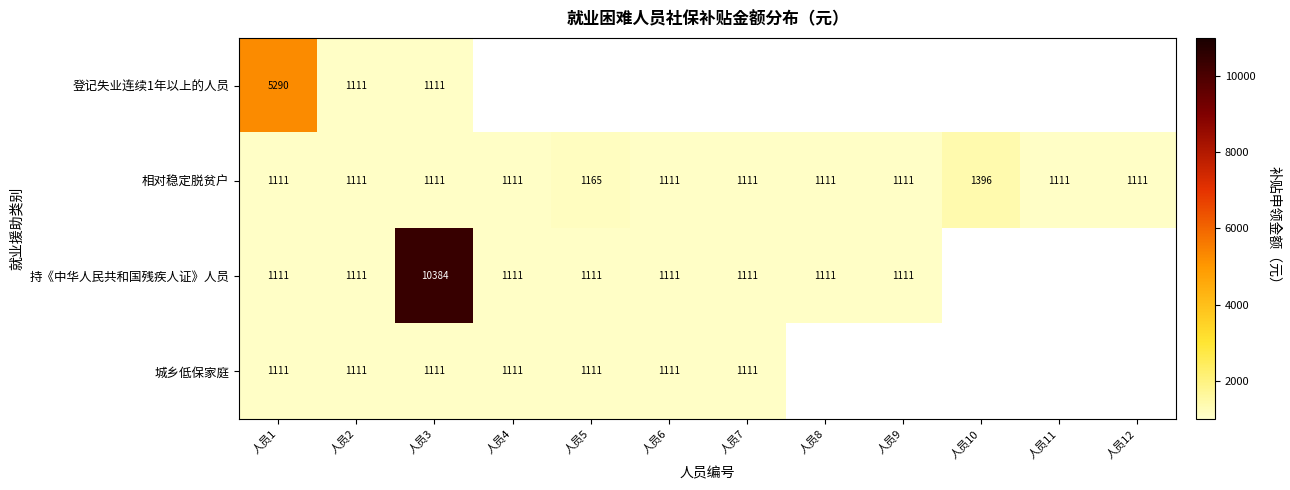

The value of 持《中华人民共和国残疾人证》人员 at 人员5 is 365. True or false?

False